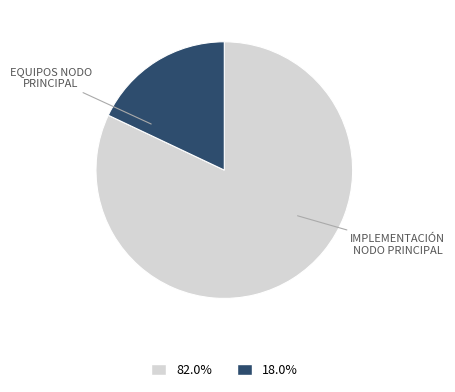

Is there any slice that represents more than half of the pie?

Yes